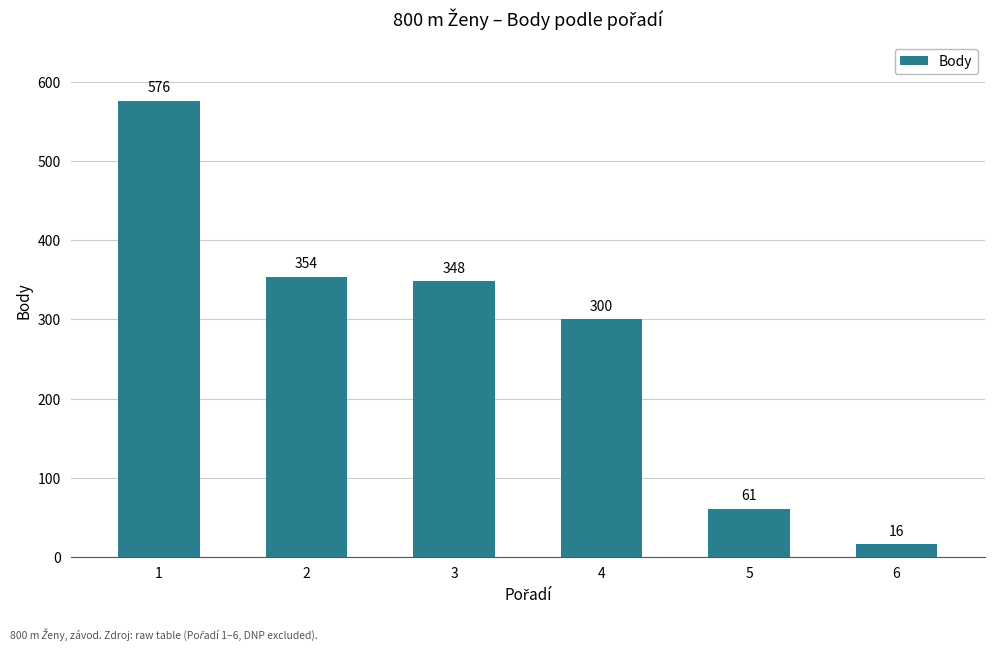

How many distinct data groups are displayed?

1